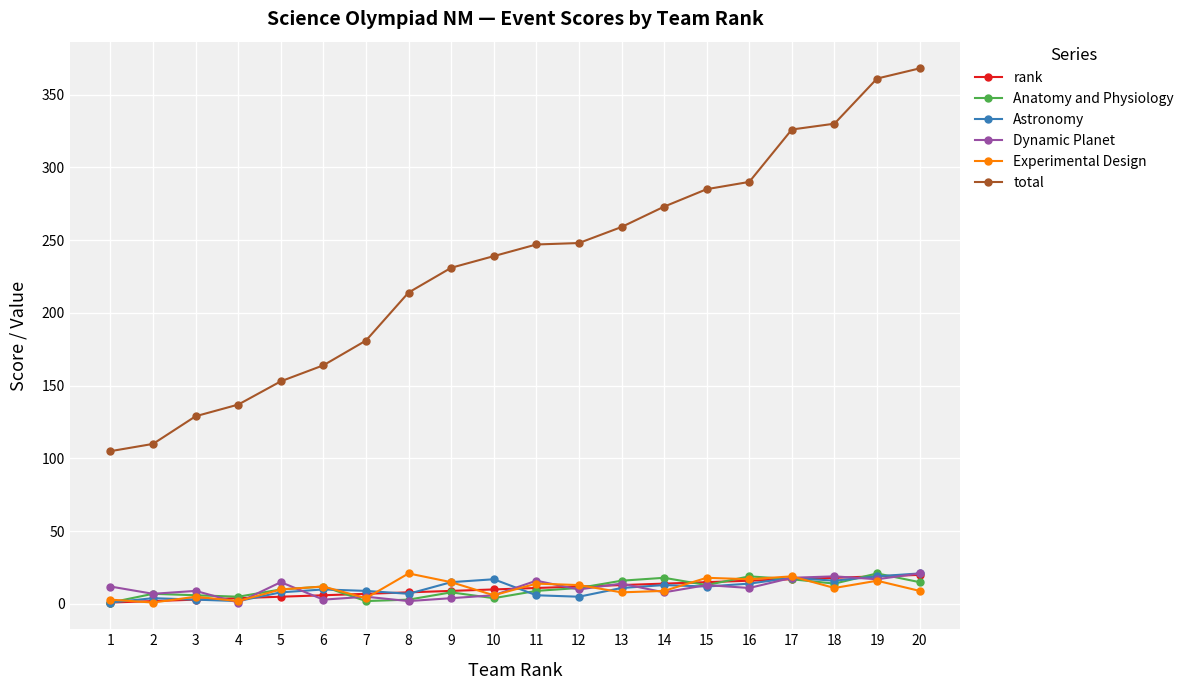

Count the number of data series in this chart.

6